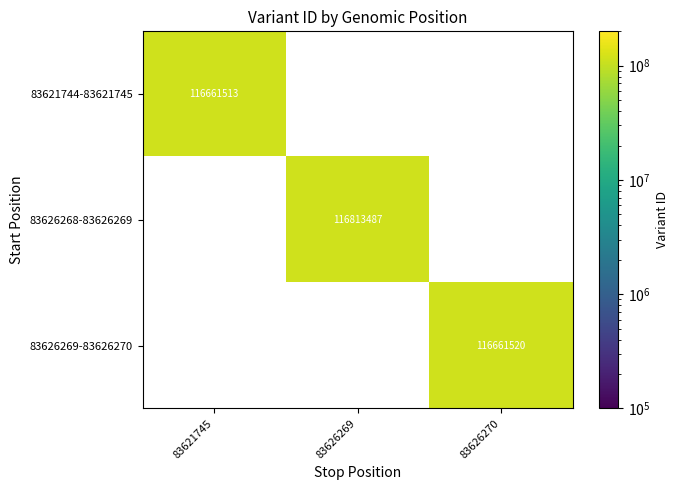

Is it true that 83621744-83621745 equals 116661513 at 83621745?

True